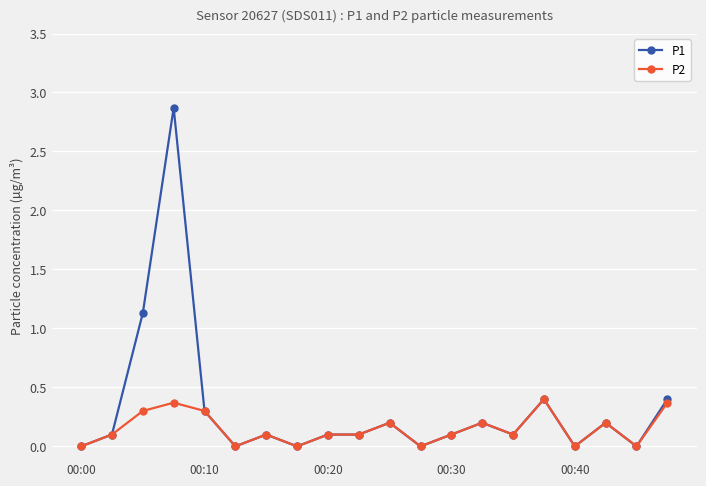

True or false: P1 has more than 1 points higher than both neighbors.

True